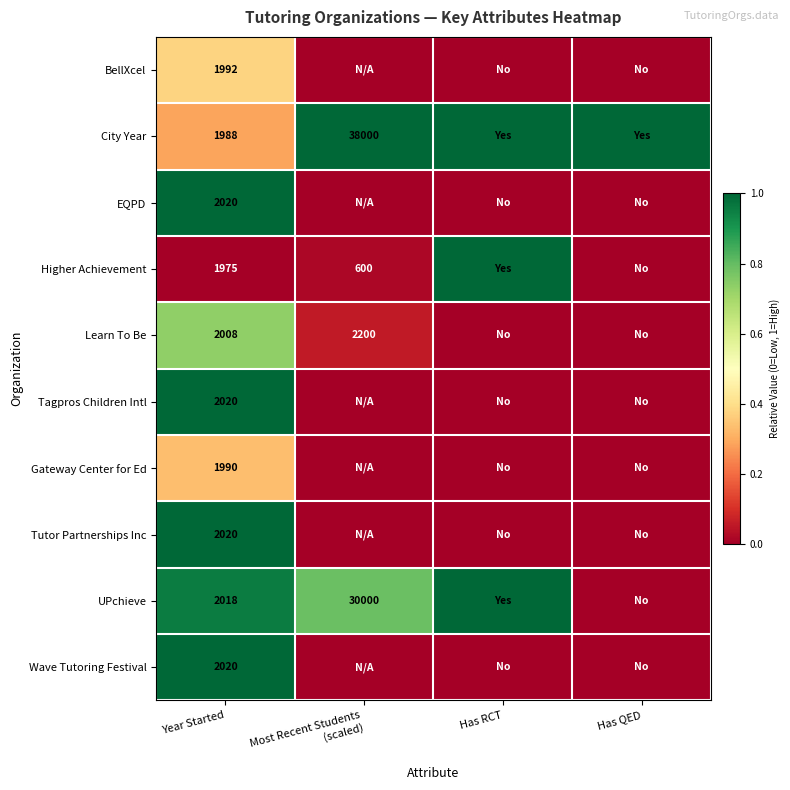

True or false: Wave Tutoring Festival has a value of 3238 at Year Started.

False